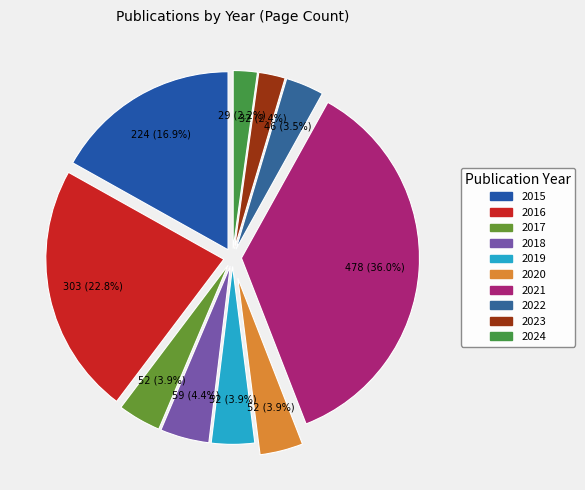

Is 2019 the majority of the pie?

No